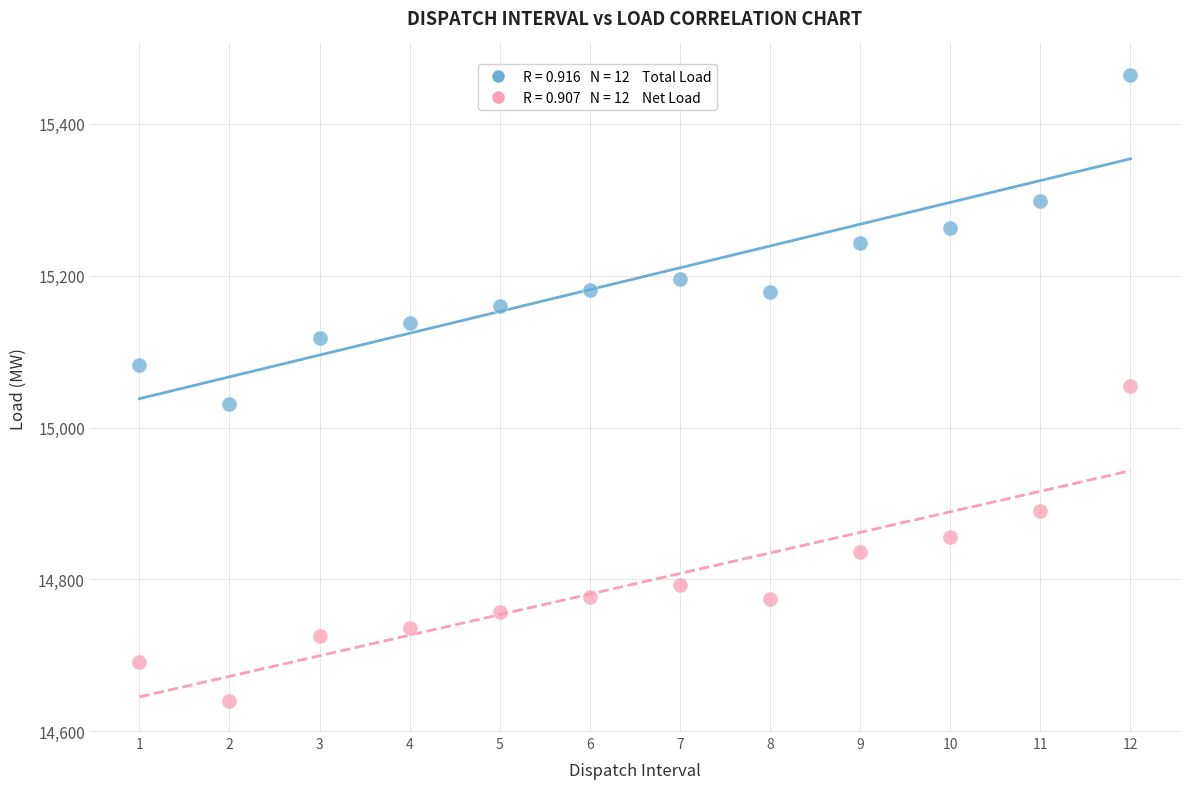

Across all data points, what is the range of X values (max minus min)?

11.0